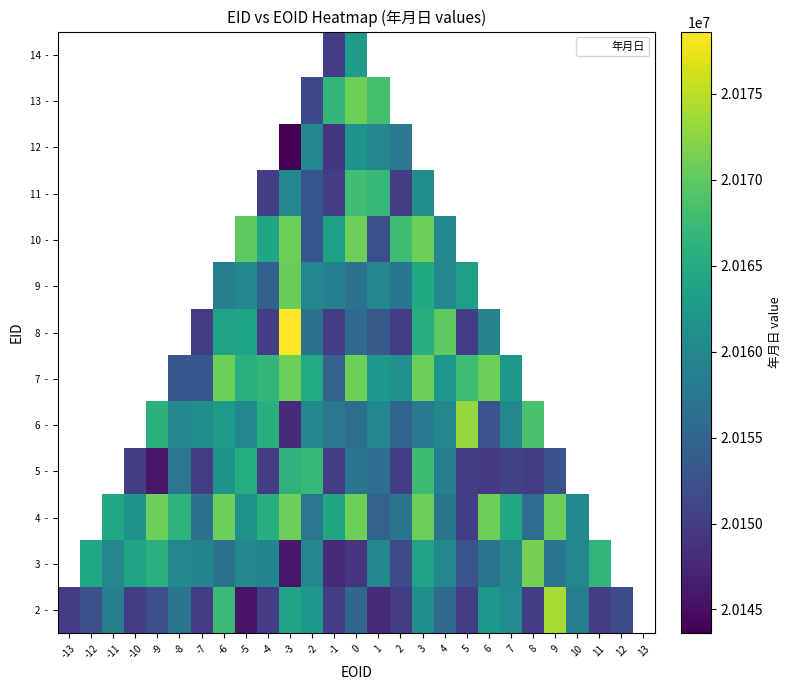

At which category does the chart reach its minimum across all series?

-3